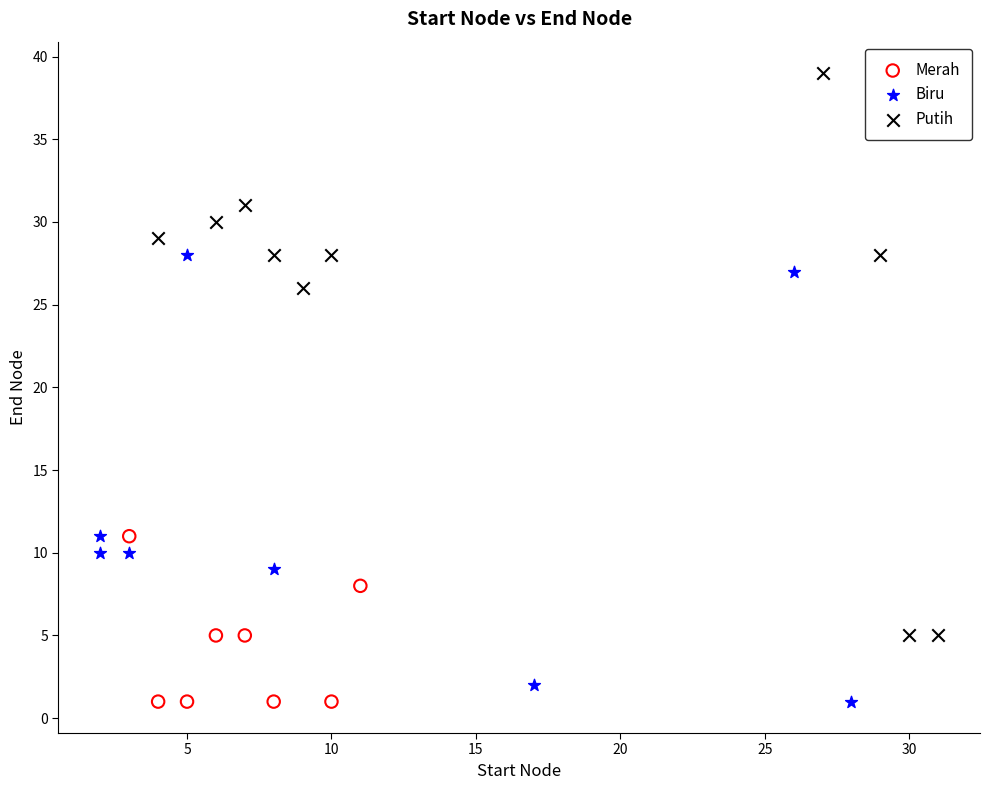

Which series has the largest Y range (max minus min)?

Putih